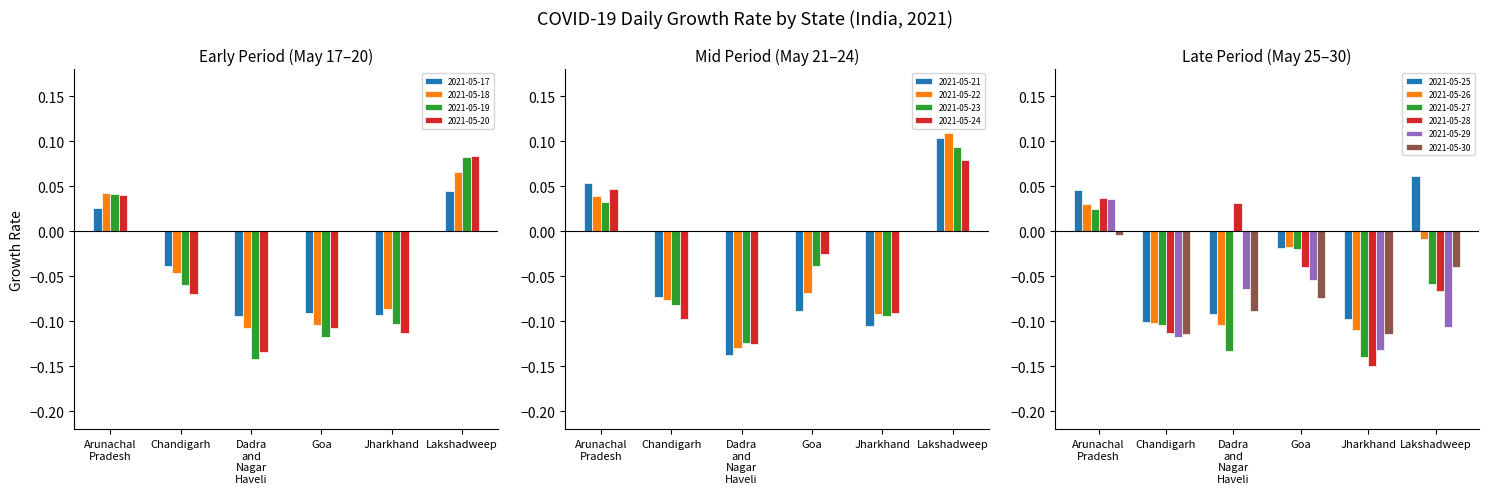

What is the value of the Dadra and Nagar Haveli bar at the 14th from the left?

-0.1